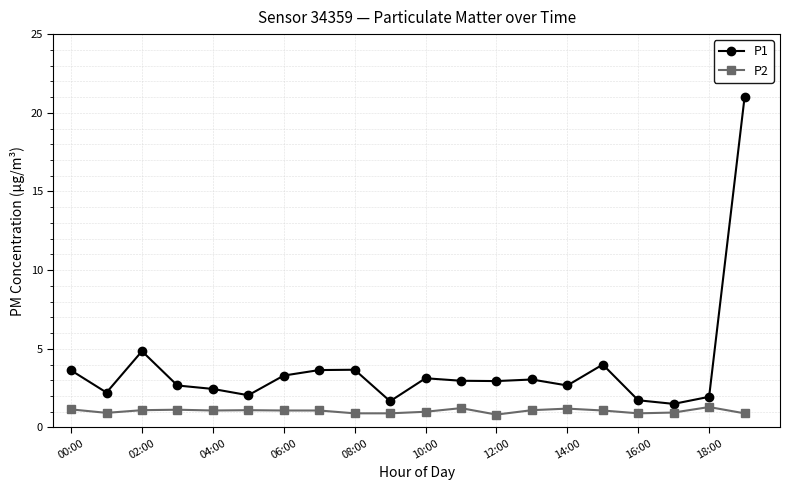

What is the value of the P1 point at the 17th from the left?

1.7